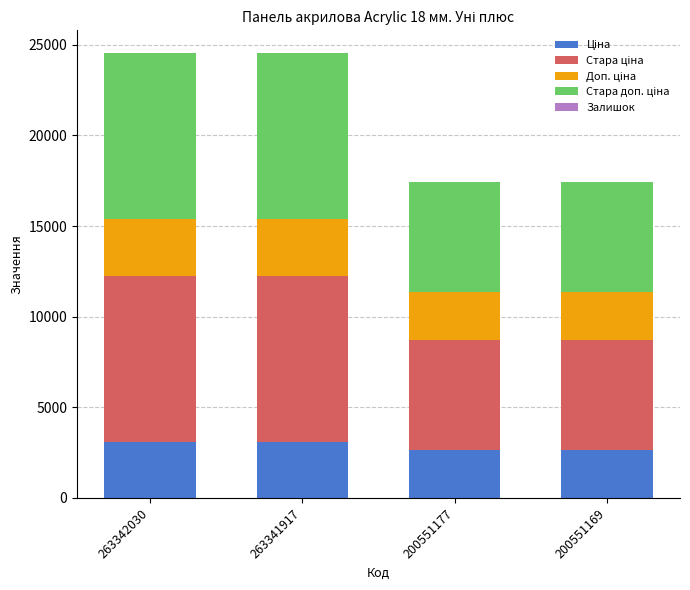

Where is Залишок nearest to the value 17?

200551169